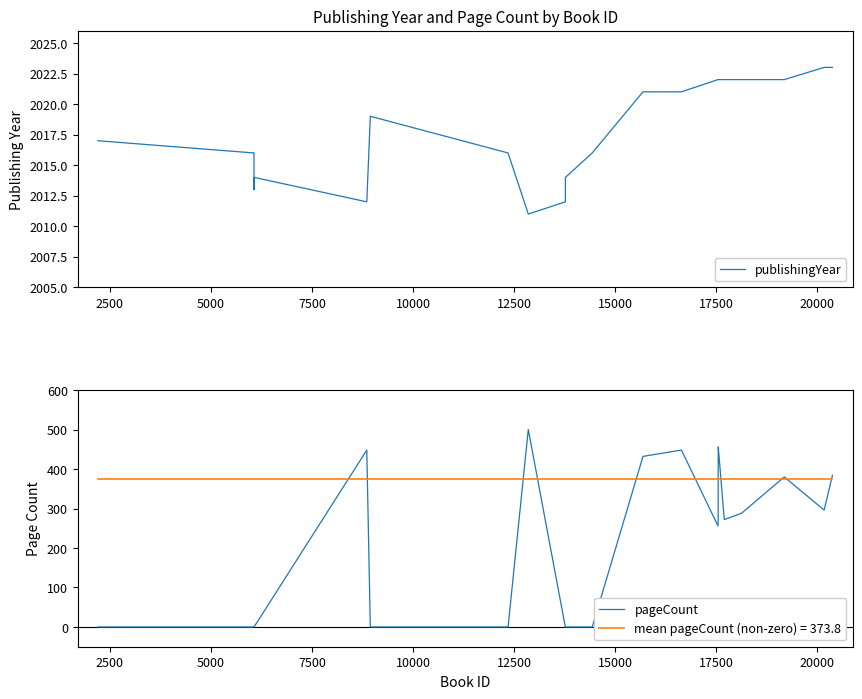

What is the lowest value of the publishingYear series?

2011